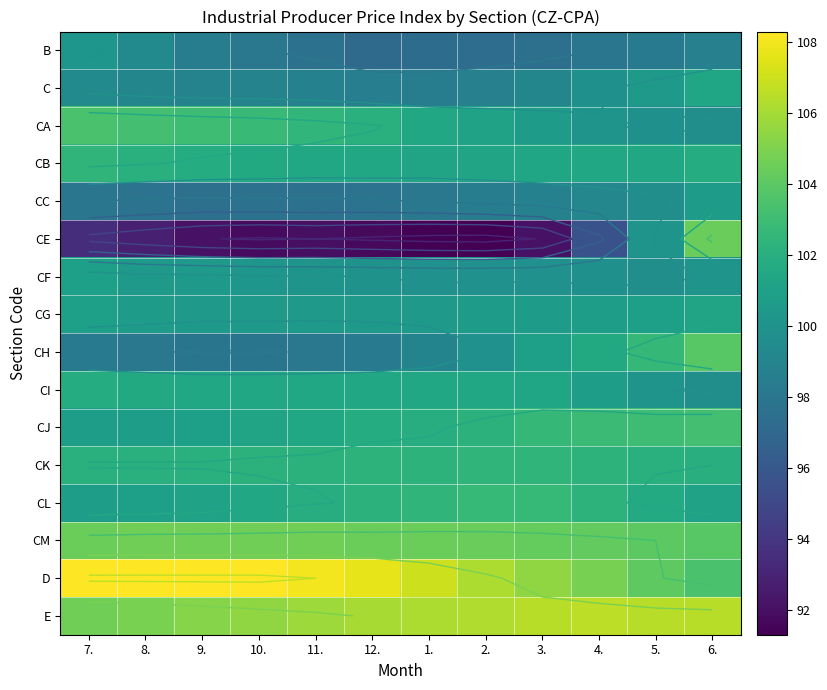

At which category does the chart reach its minimum across all series?

2.